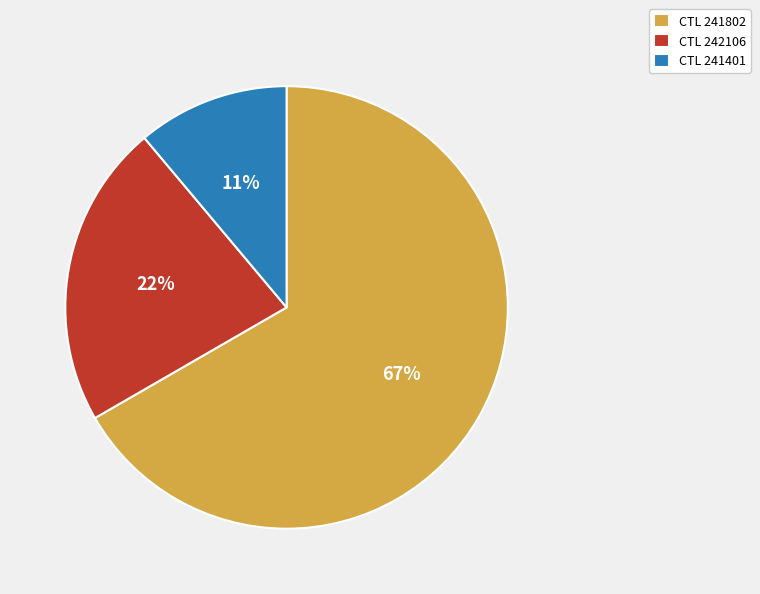

What is the majority slice?

CTL 241802